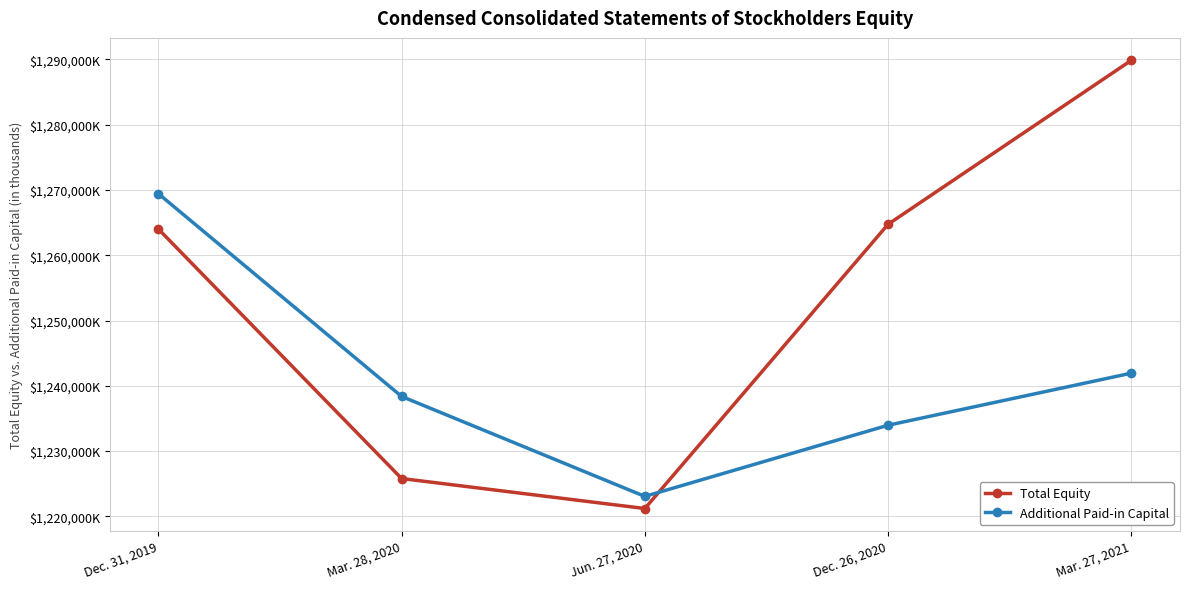

What value does the Additional Paid-in Capital series have at Dec. 31, 2019?

1269437